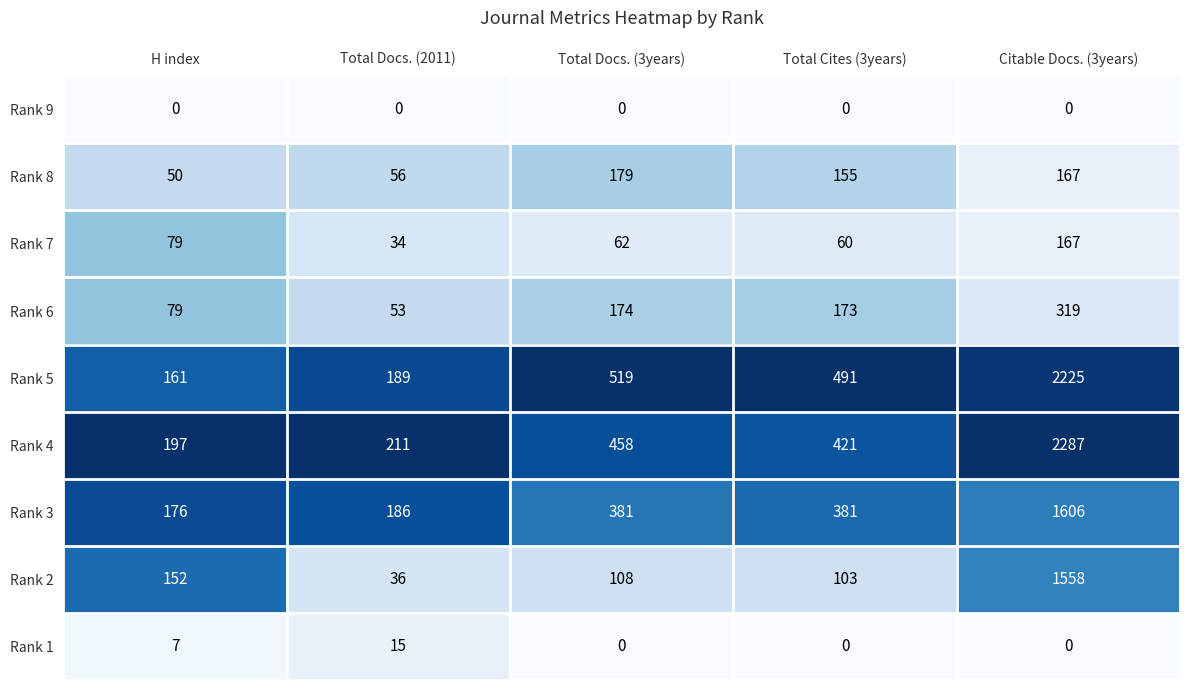

The value of Rank 7 at Total Cites (3years) is 60. True or false?

True